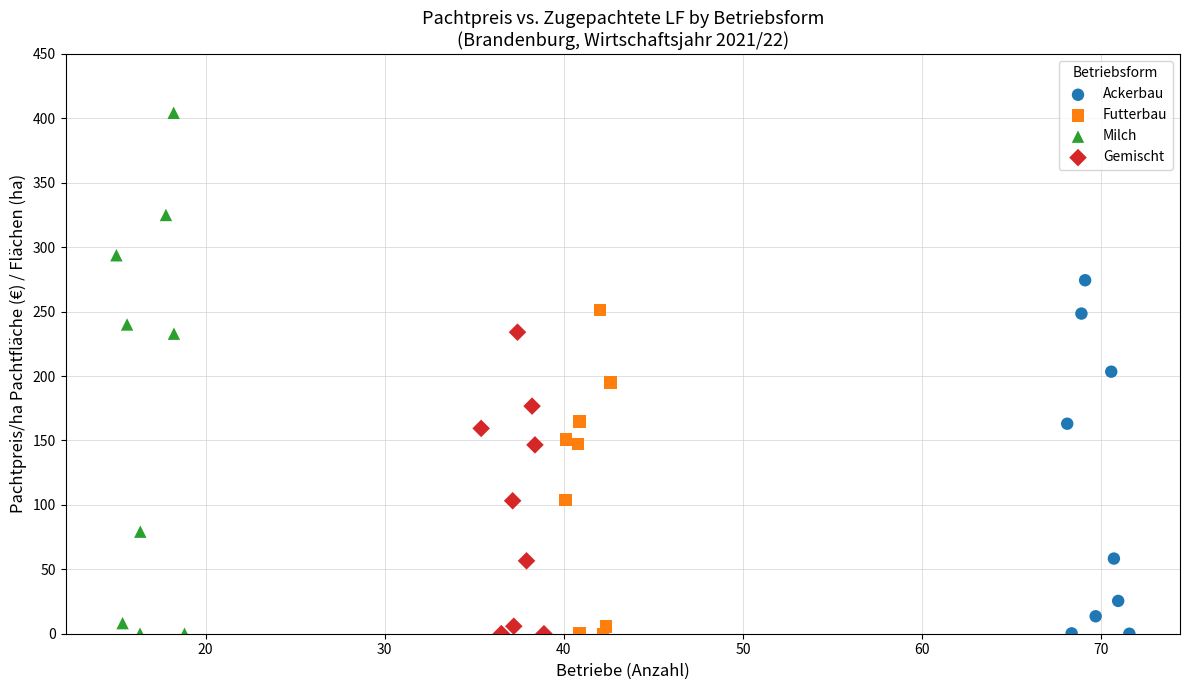

Which series has the widest spread of Y values?

Milch